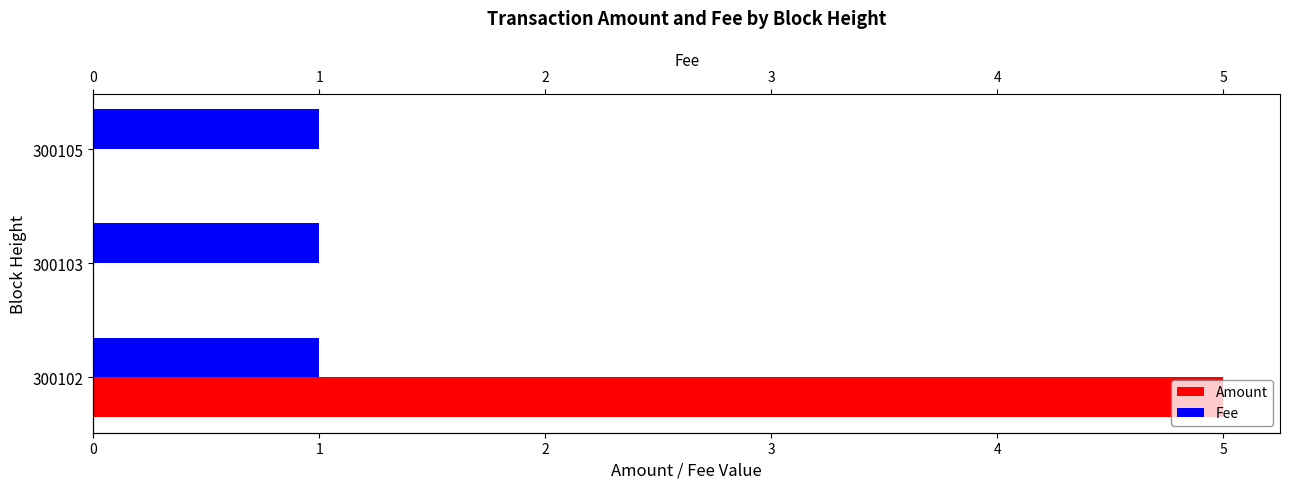

How many groups of bars are there?

3